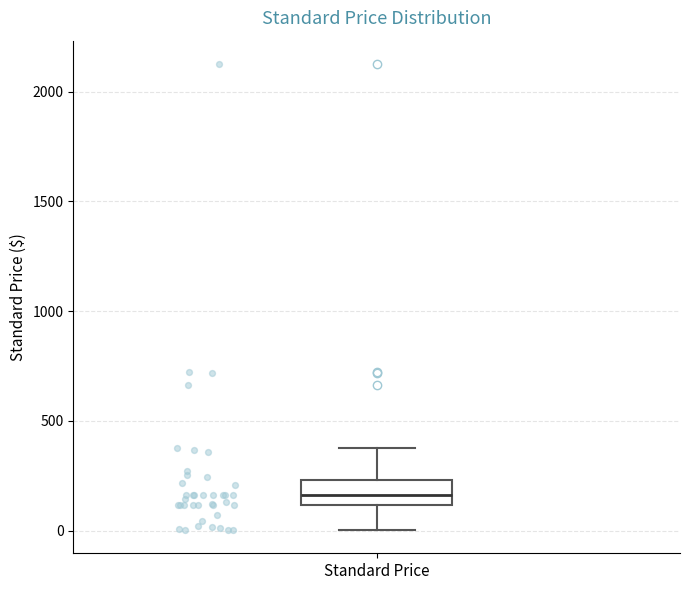

Transcribe this box plot: give where the median line is, the range the box spans, and where the two whiskers end, as read against the y-axis. The values are not printed on the chart, so give them approximately, as read against the axis.

median 150, box 100 to 250, whiskers 0 to 400